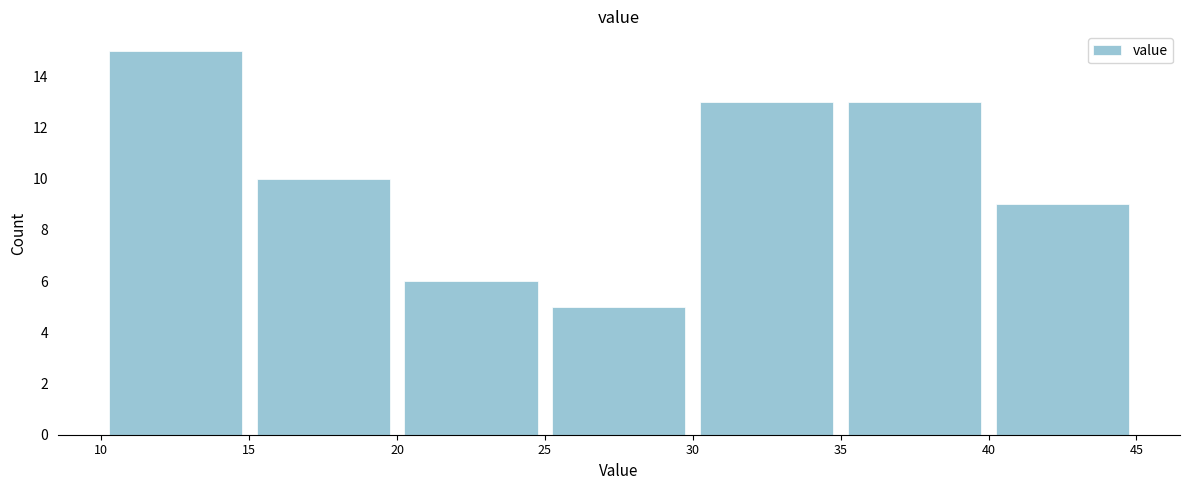

Reading left to right, transcribe this chart: for each bar, give the range it covers on the x-axis and its height. The values are not printed on the chart, so give them approximately, as read against the axis.

10 to 15: 15
15 to 20: 10
20 to 25: 6
25 to 30: 5
30 to 35: 13
35 to 40: 13
40 to 45: 9